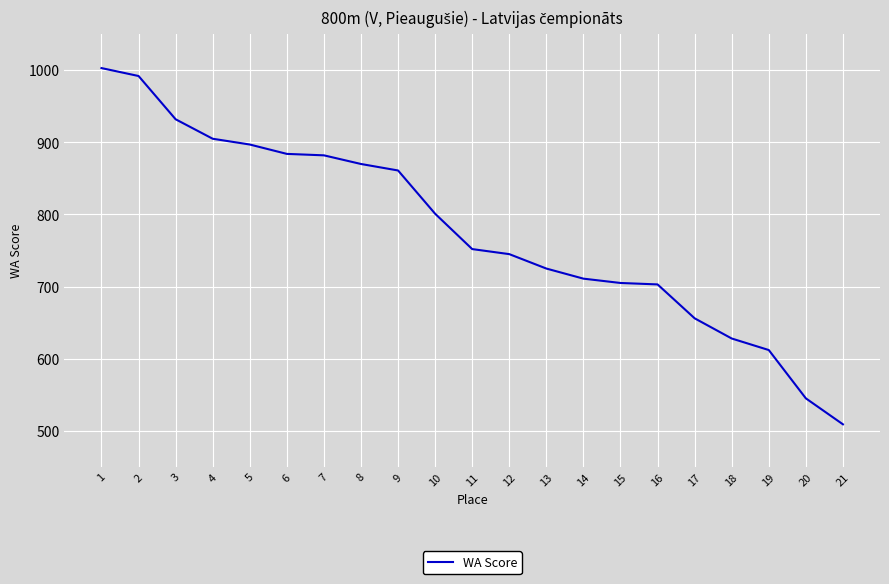

True or false: the data shows 329 at 1.

False